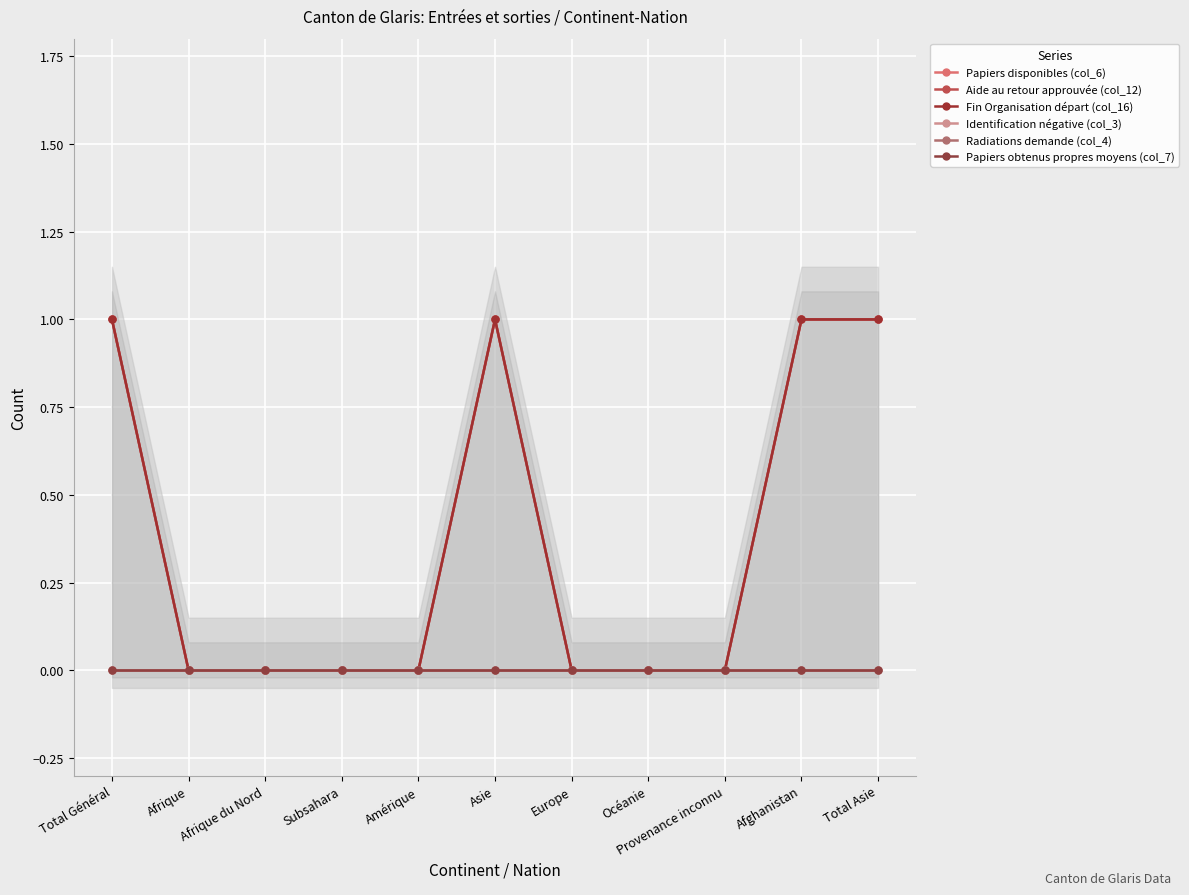

What is the spread (max minus min) of values at Total Général?

1